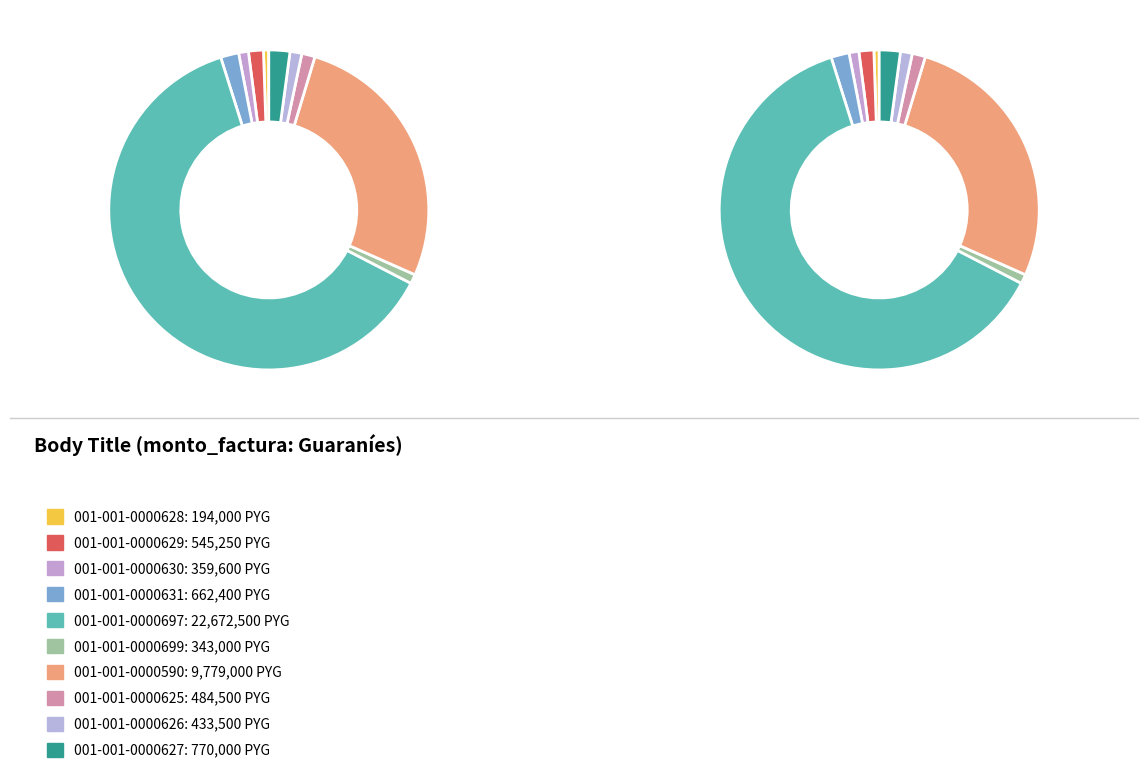

To the nearest percent, what is the average slice percentage?

10%